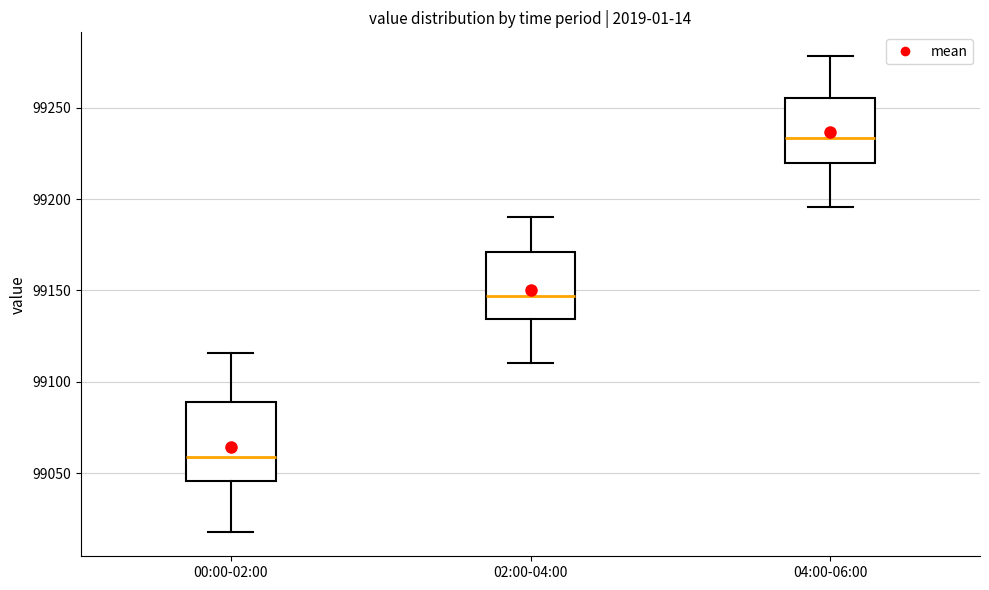

Reading left to right, transcribe this box plot: for each box, give where its median line is, the range the box spans, and where its two whiskers end, as read against the y-axis. The values are not printed on the chart, so give them approximately, as read against the axis.

00:00-02:00: median 99060, box 99045 to 99090, whiskers 99020 to 99115
02:00-04:00: median 99145, box 99135 to 99170, whiskers 99110 to 99190
04:00-06:00: median 99235, box 99220 to 99255, whiskers 99195 to 99280